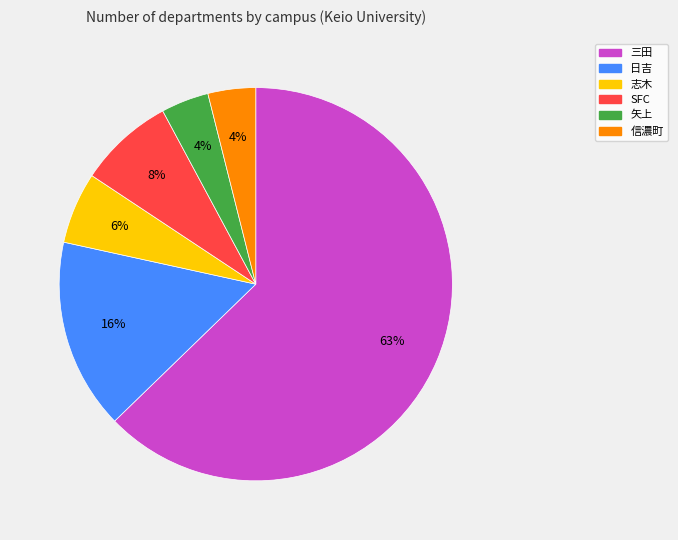

To the nearest percent, what percentage of the pie is 志木?

6%